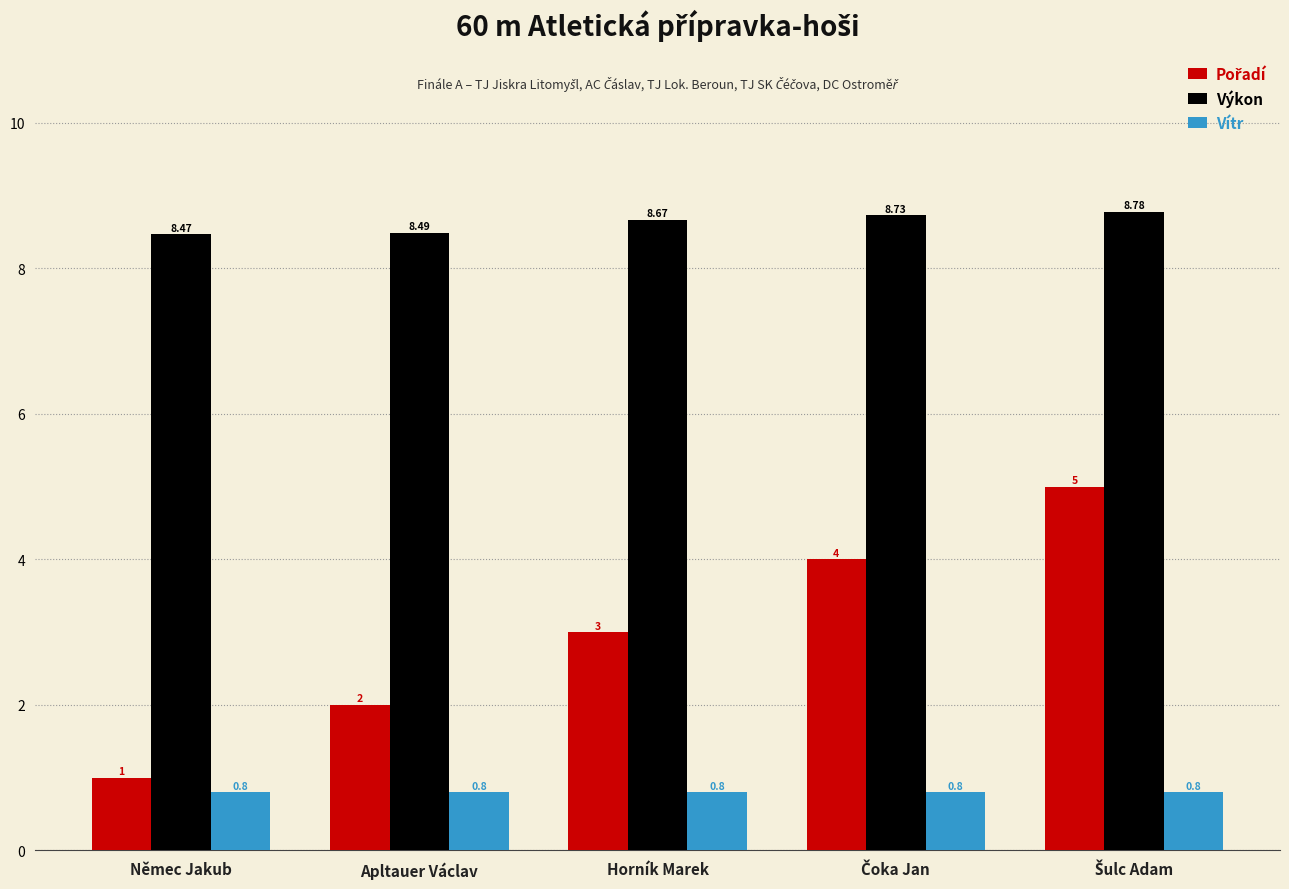

Which series has the largest total across all categories?

Výkon